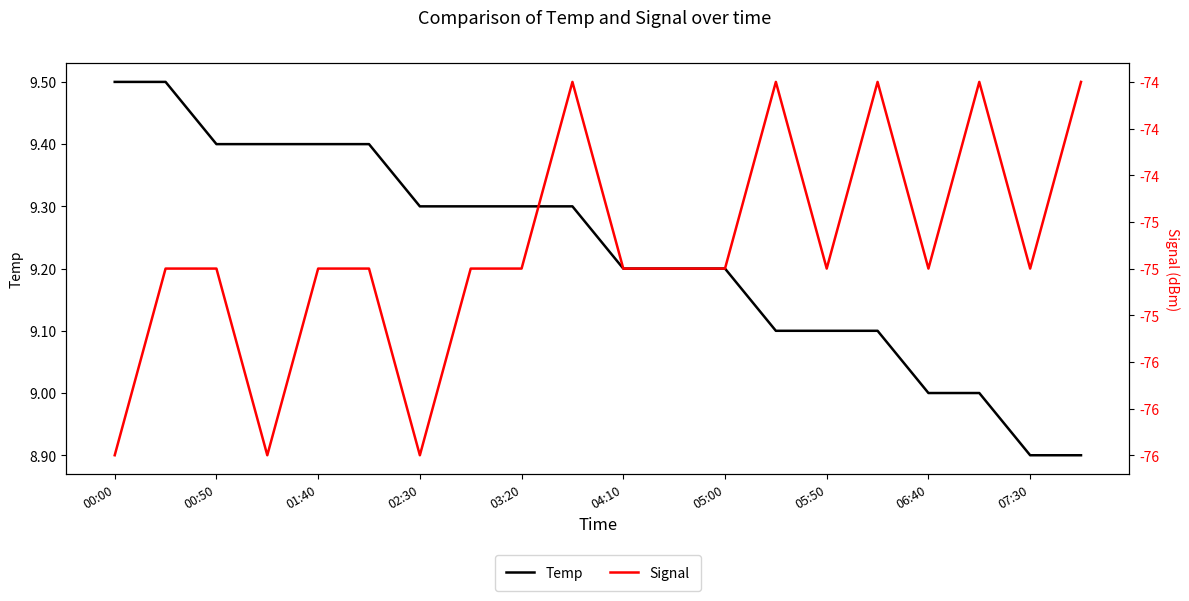

True or false: Temp has more than 2 interior local peaks.

False